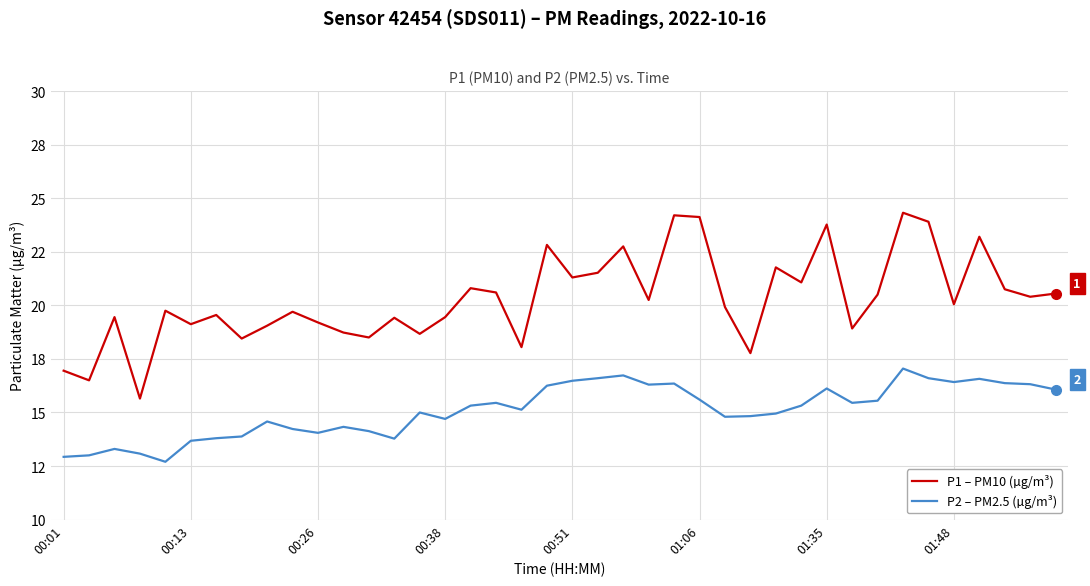

Does the chart have visible grid lines?

Yes